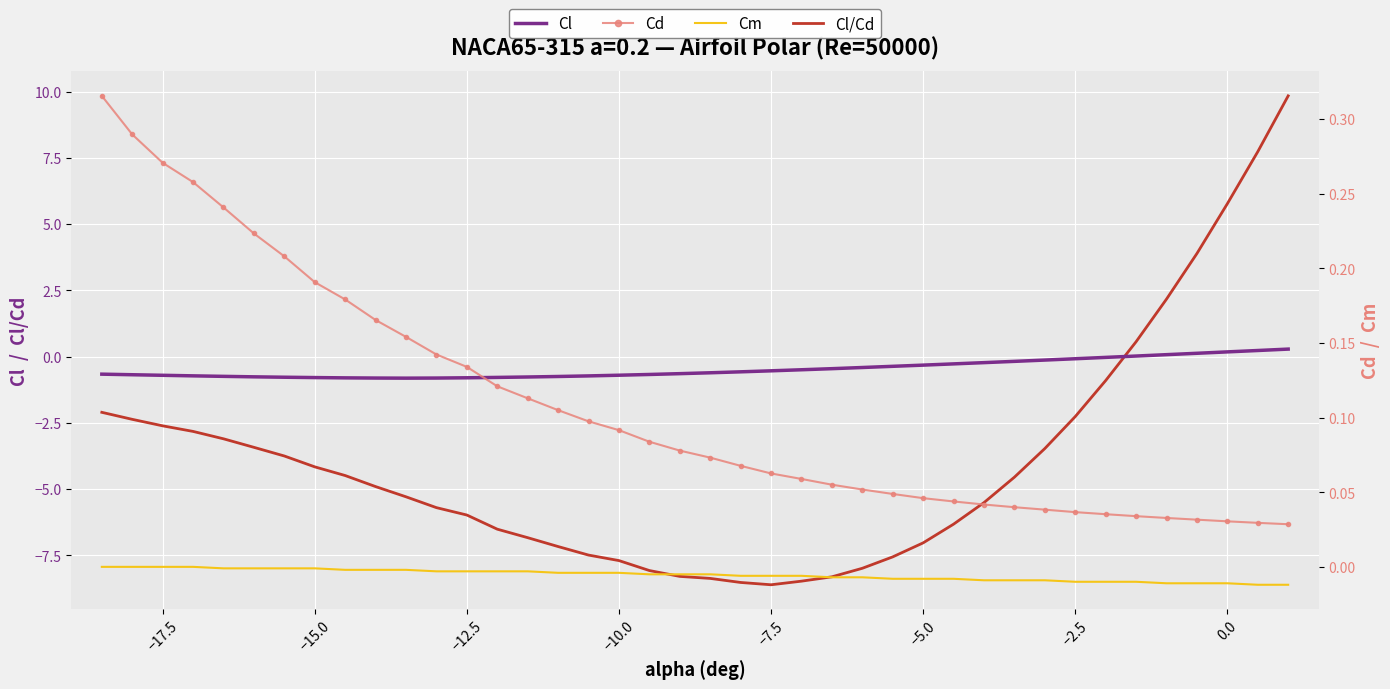

What is the average value of the Cd series?

0.1